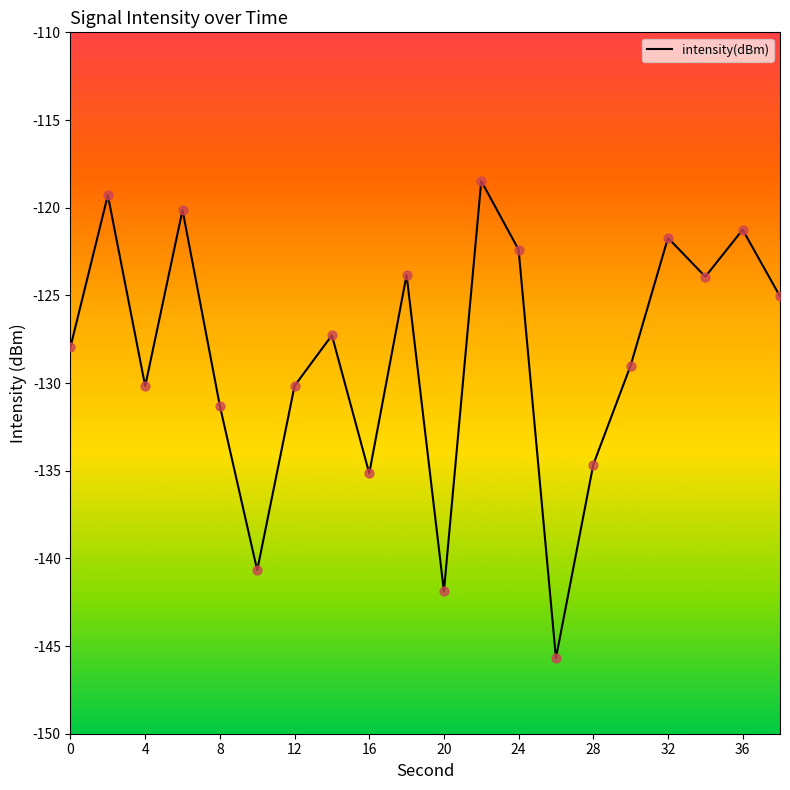

What is the maximum value shown in the chart?

-118.5